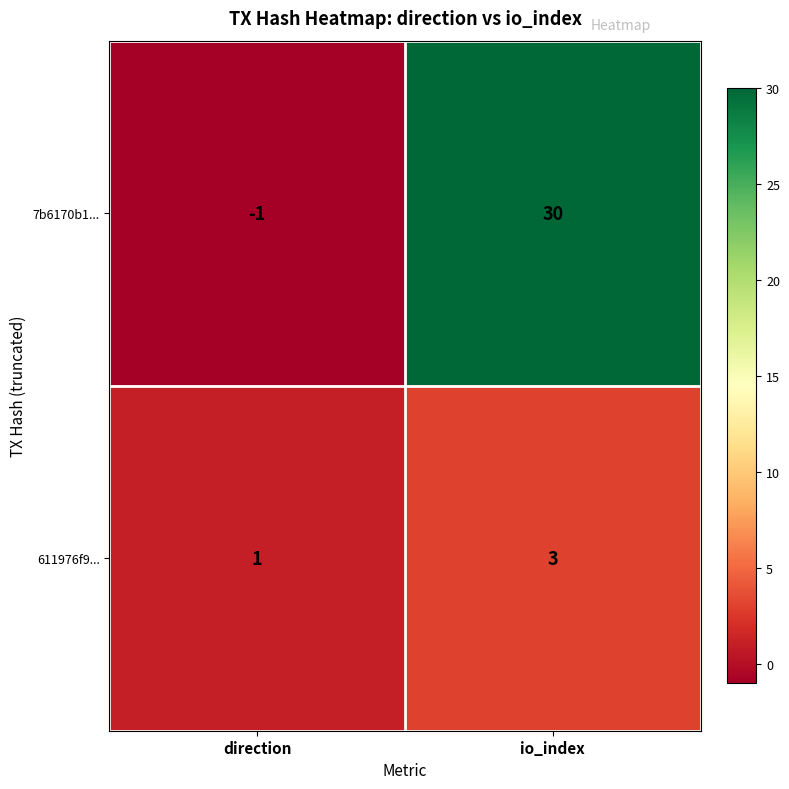

Which series has the largest range (max minus min)?

7b6170b1...